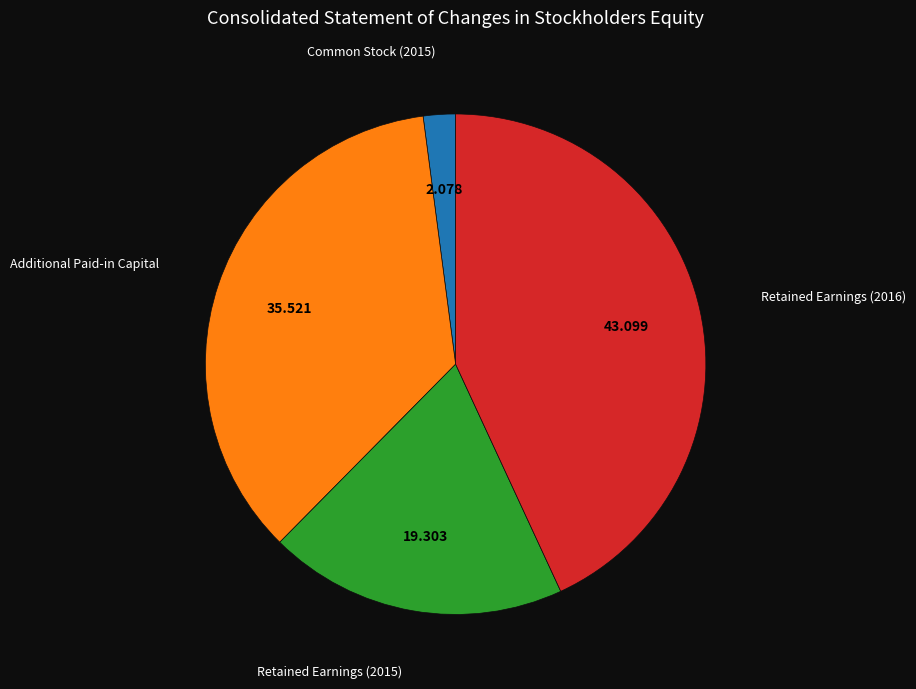

Is there any slice that represents more than half of the pie?

No